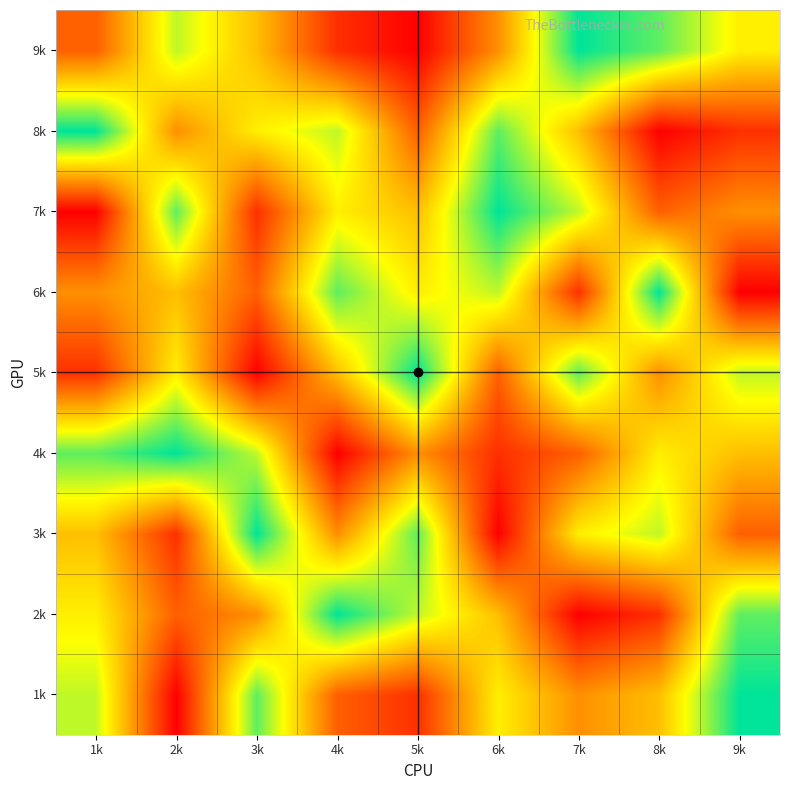

Reading left to right, list all the values displayed in this chart.

1k: 1k=7	2k=1	3k=8	4k=3	5k=2	6k=6	7k=4	8k=5	9k=9
2k: 1k=6	2k=3	3k=4	4k=9	5k=7	6k=5	7k=1	8k=2	9k=8
3k: 1k=5	2k=2	3k=9	4k=4	5k=8	6k=1	7k=6	8k=7	9k=3
4k: 1k=8	2k=9	3k=7	4k=1	5k=4	6k=2	7k=3	8k=6	9k=5
5k: 1k=2	2k=6	3k=1	4k=5	5k=9	6k=3	7k=8	8k=4	9k=7
6k: 1k=4	2k=5	3k=3	4k=8	5k=6	6k=7	7k=2	8k=9	9k=1
7k: 1k=1	2k=8	3k=2	4k=6	5k=5	6k=9	7k=7	8k=3	9k=4
8k: 1k=9	2k=4	3k=6	4k=7	5k=3	6k=8	7k=5	8k=1	9k=2
9k: 1k=3	2k=7	3k=5	4k=2	5k=1	6k=4	7k=9	8k=8	9k=6